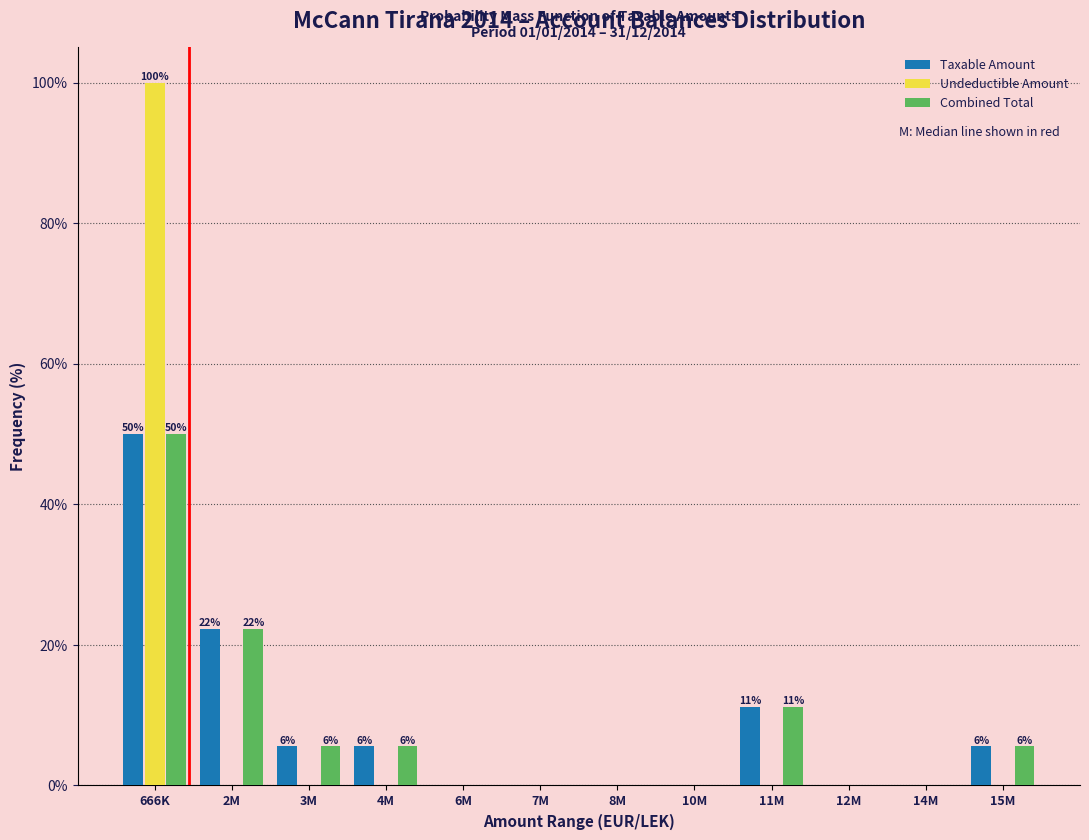

At which label is Combined Total closest to 25?

2M